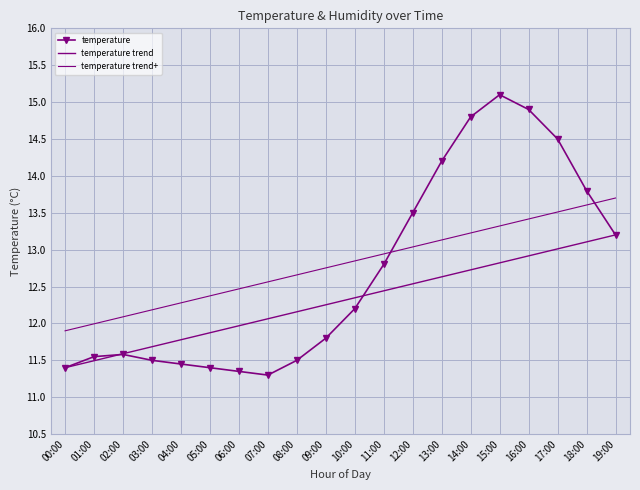

What is the difference between the second highest and minimum values in the temperature trend+ series?

1.7